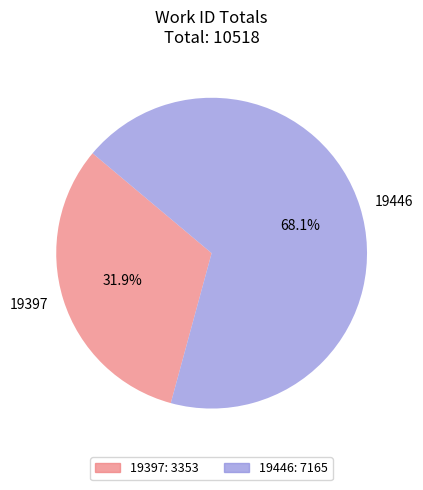

To the nearest percent, what is the average slice percentage?

50%